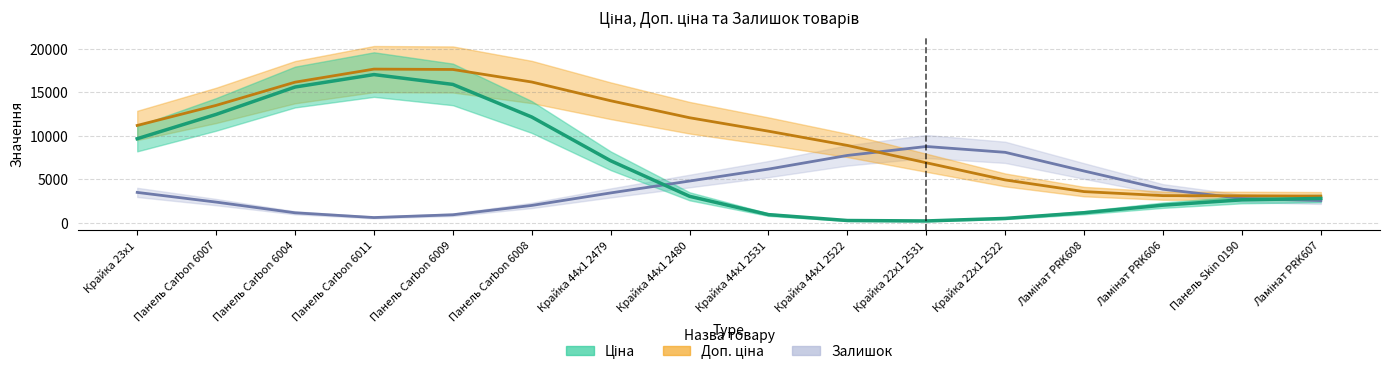

Which series has the largest range (max minus min)?

Ціна